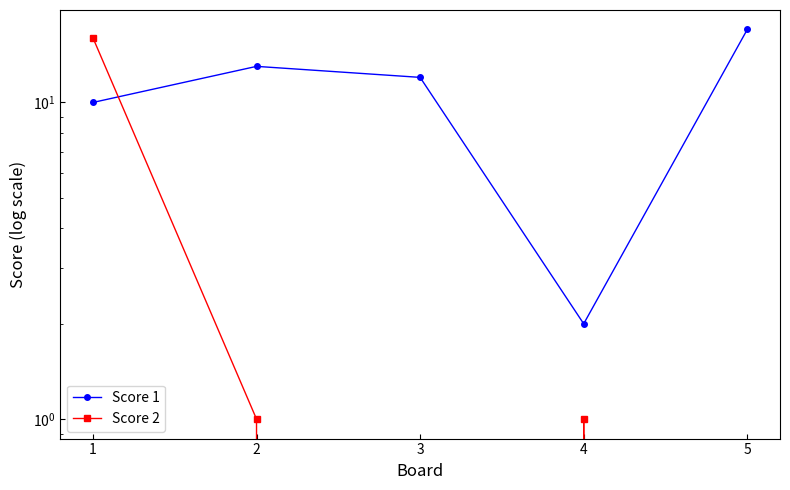

Is this an area chart (filled region under the line)?

No